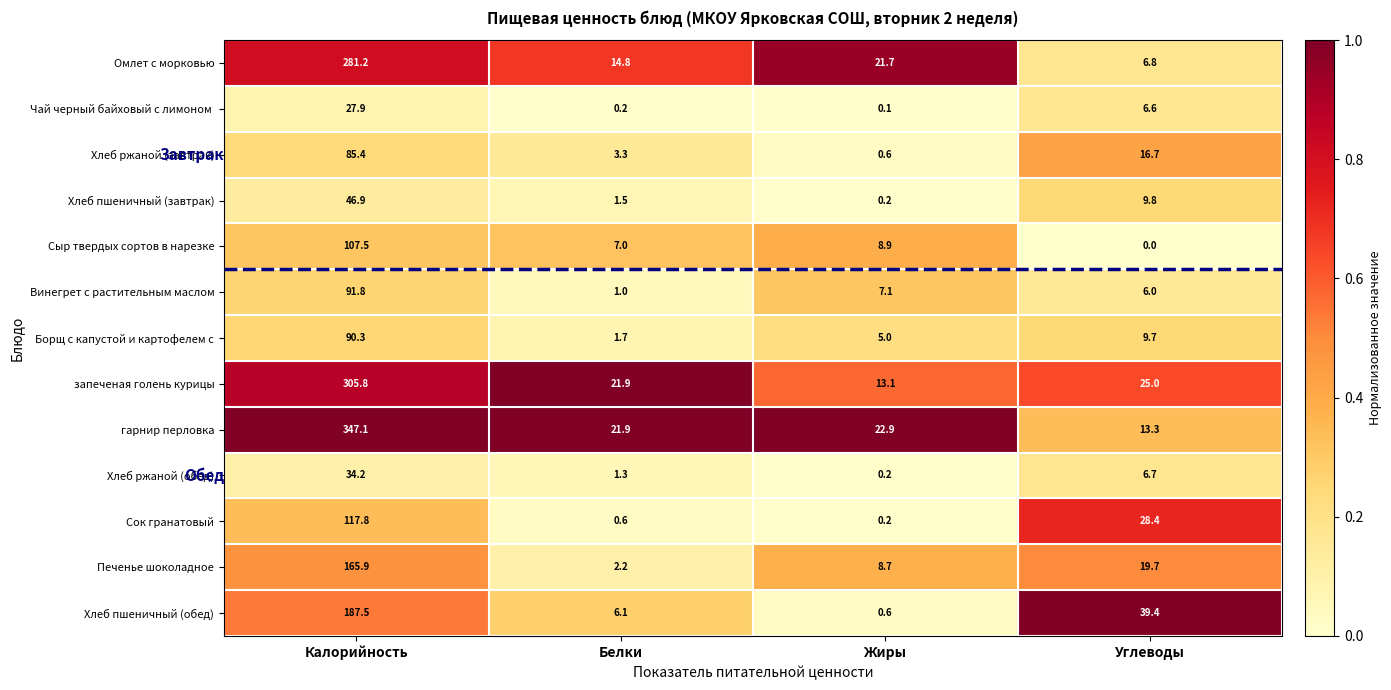

At which label is Сок гранатовый closest to 59?

Углеводы